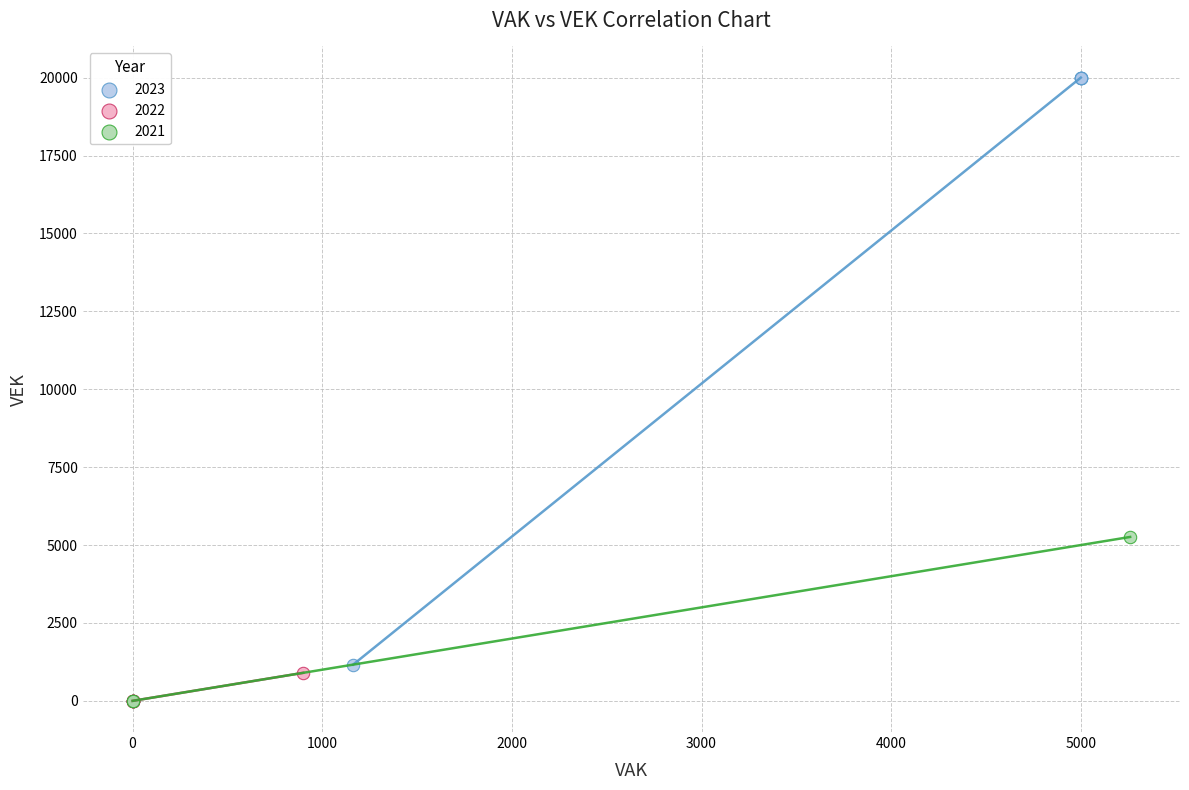

Which series has the widest spread of Y values?

2023